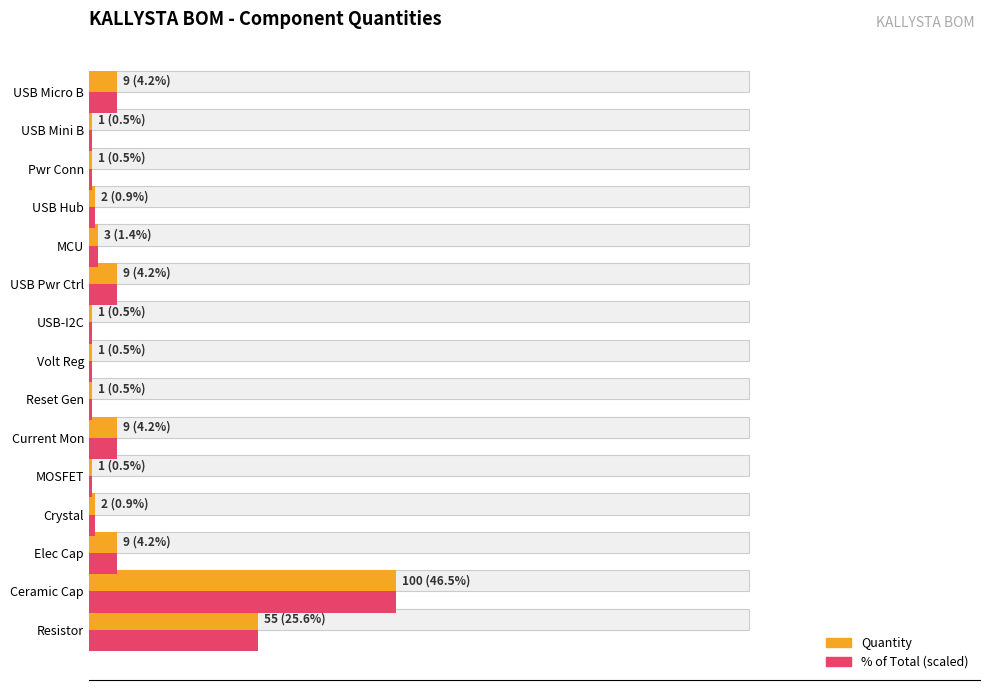

Count the number of data series in this chart.

2